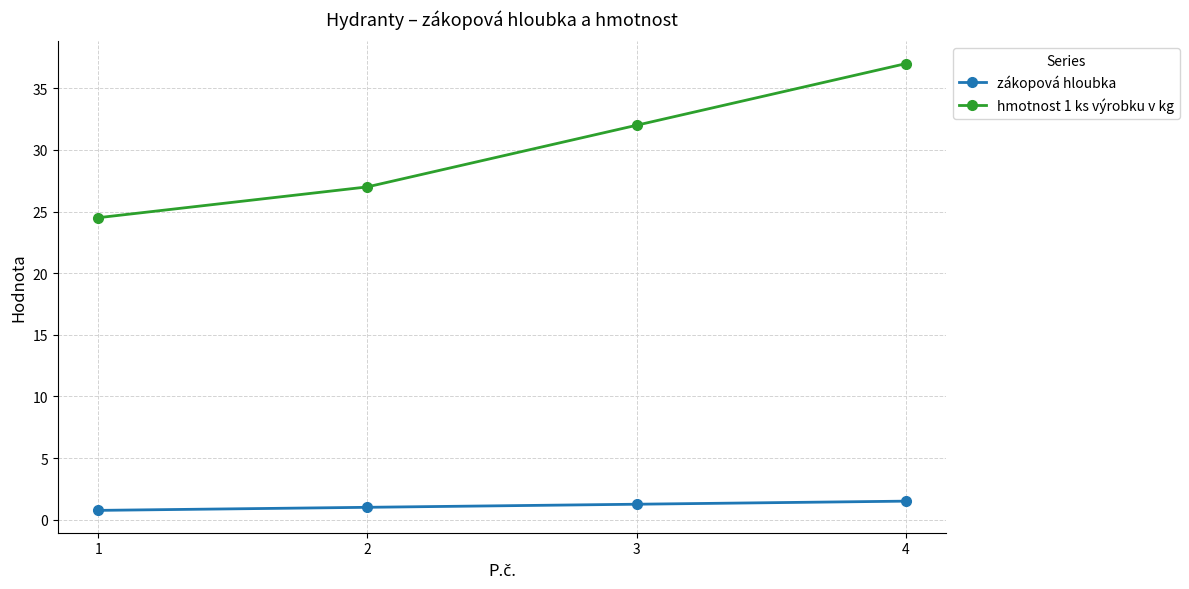

Is it true that zákopová hloubka equals 0.8 at 1?

True